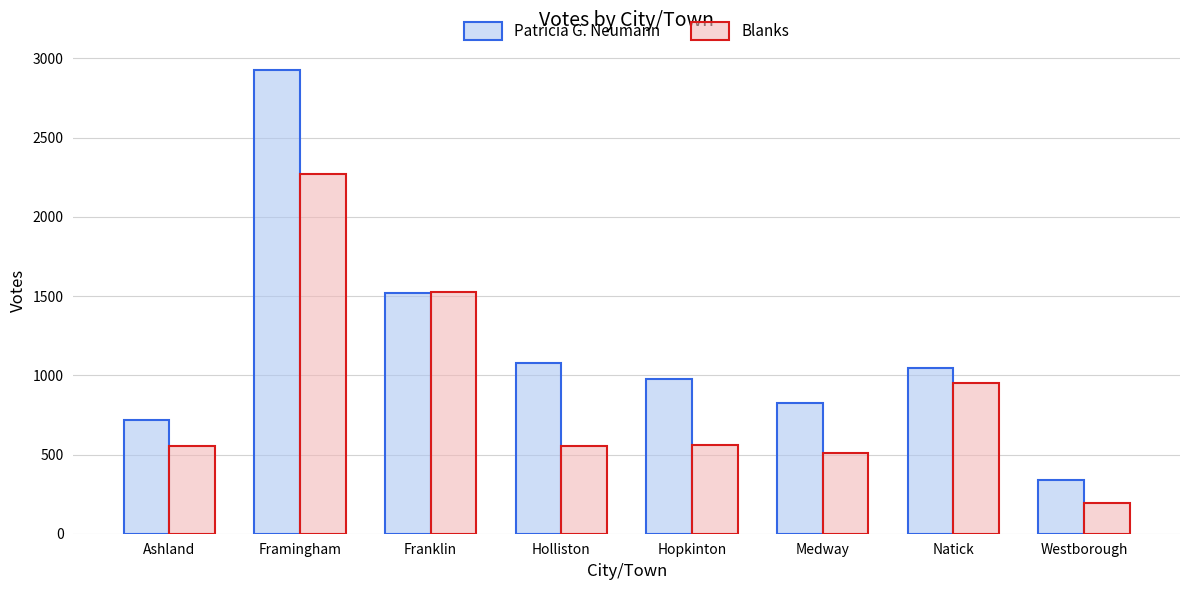

What are all the series names shown in the legend?

Patricia G. Neumann, Blanks